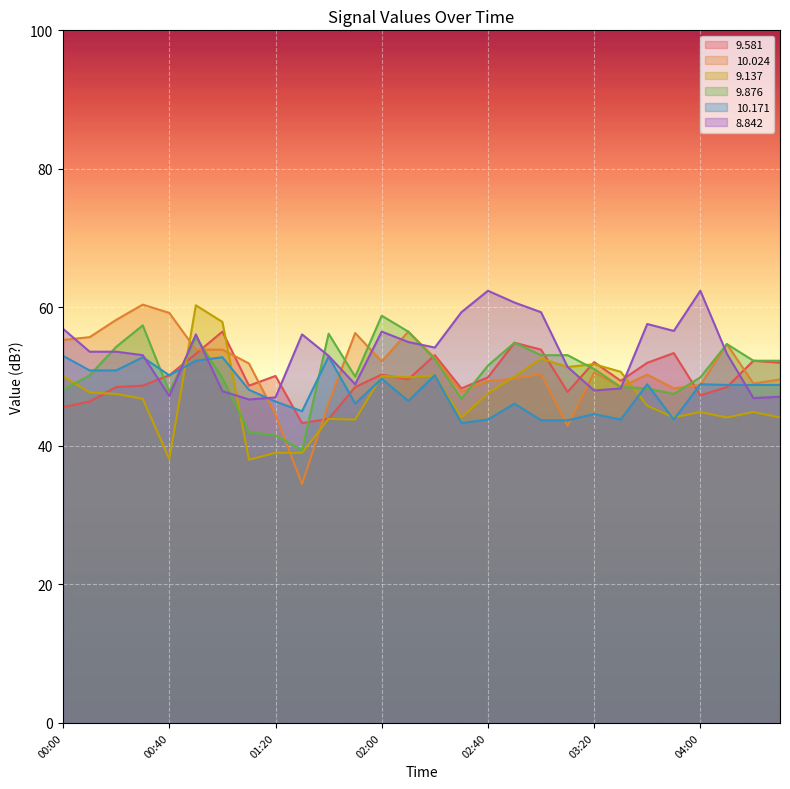

Where is the first local minimum for  10.024?

01:30